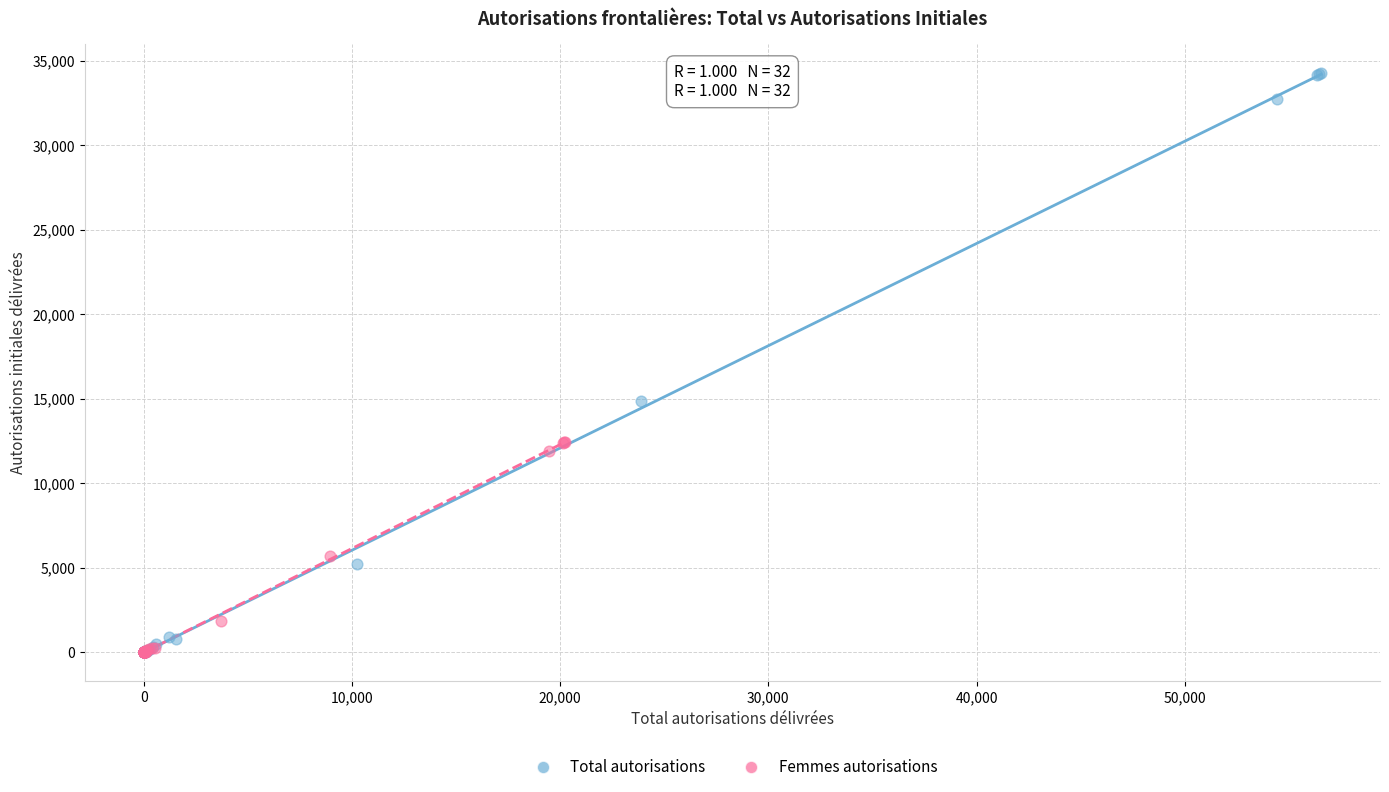

Which series has the largest Y range (max minus min)?

Total autorisations